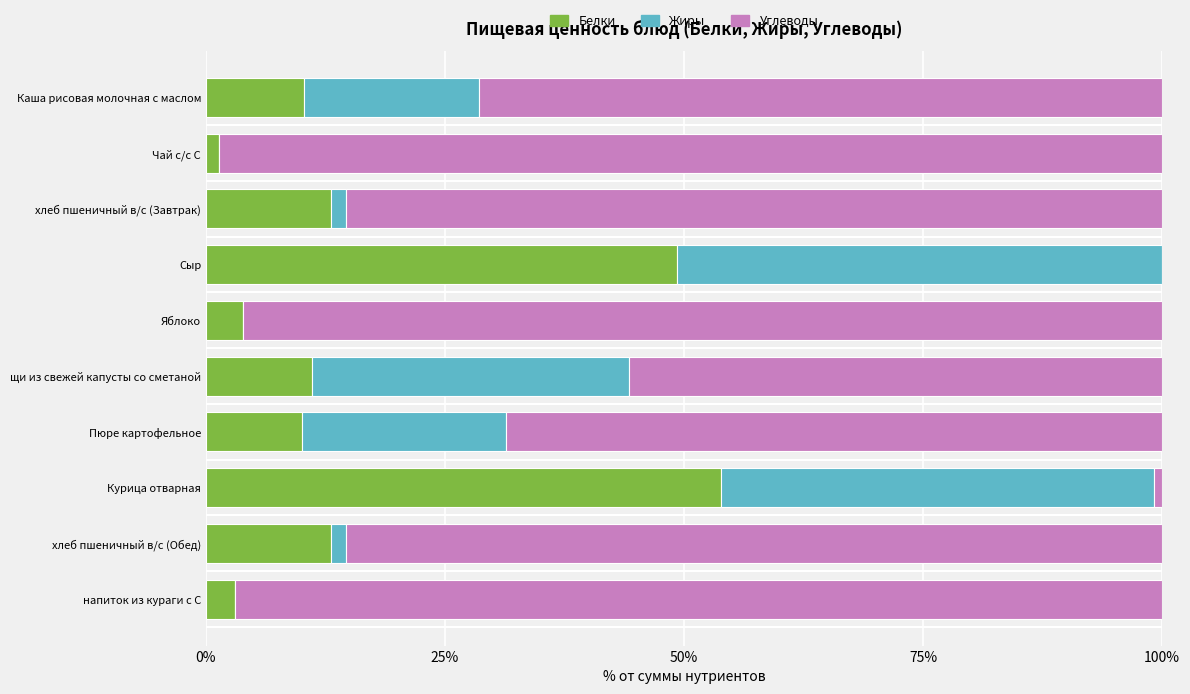

Is it true that Белки equals 20.2 at хлеб пшеничный в/с (Завтрак)?

False